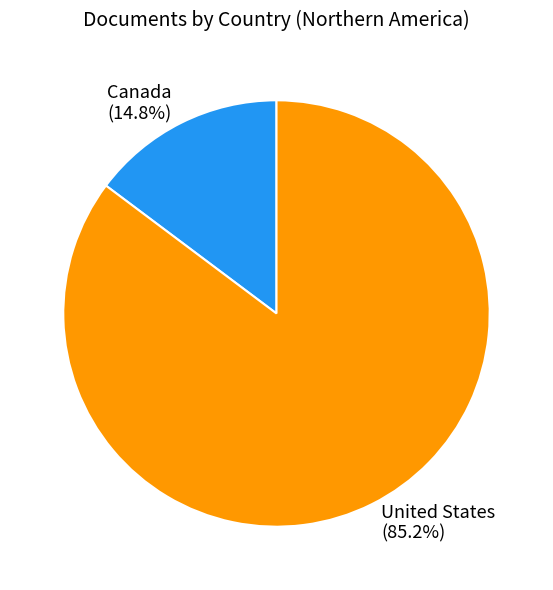

How many segments does this pie chart have?

2